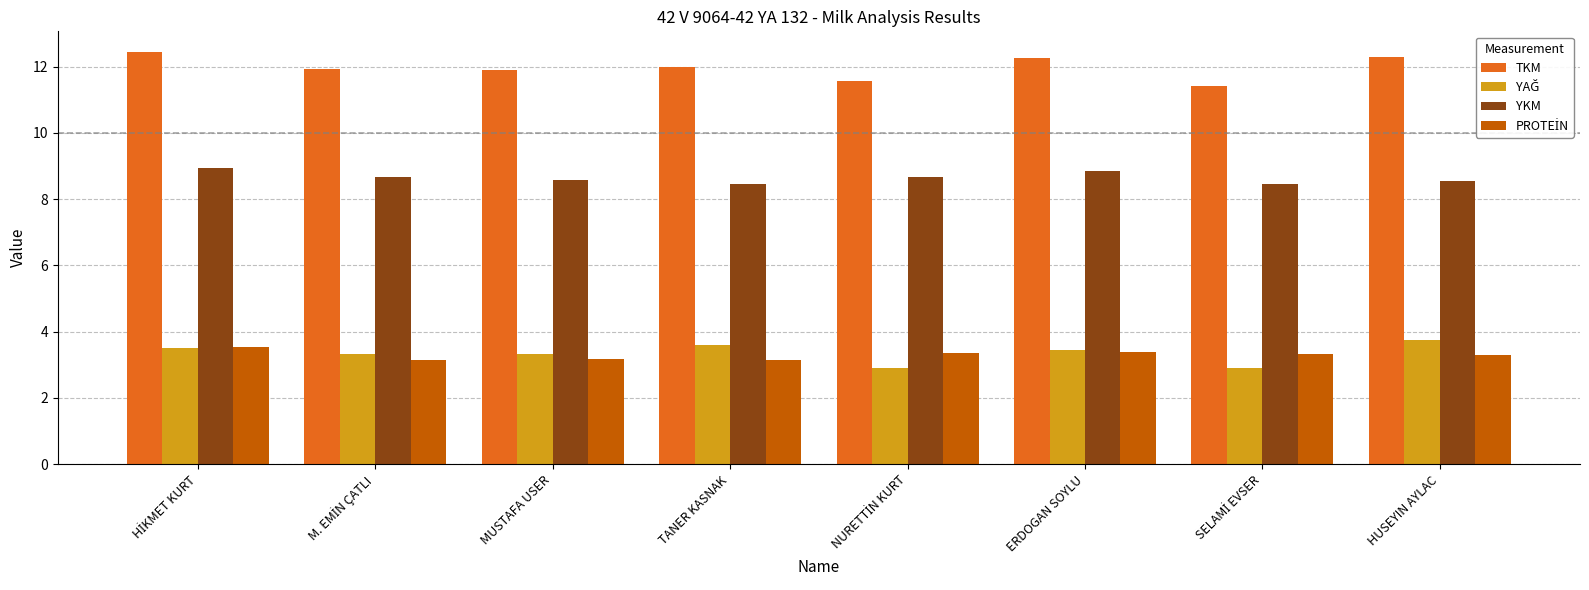

True or false: TKM has a value of 18.9 at MUSTAFA USER.

False